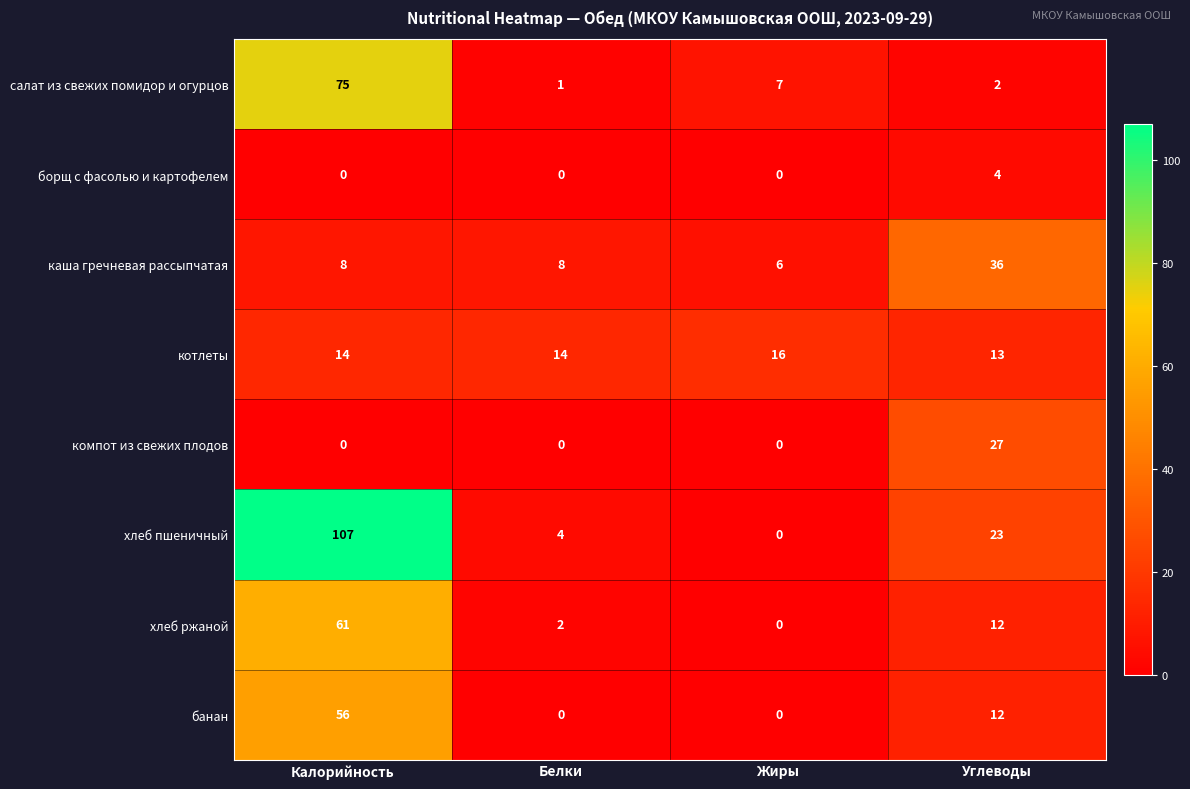

The value of каша гречневая рассыпчатая at Белки is 2. True or false?

False